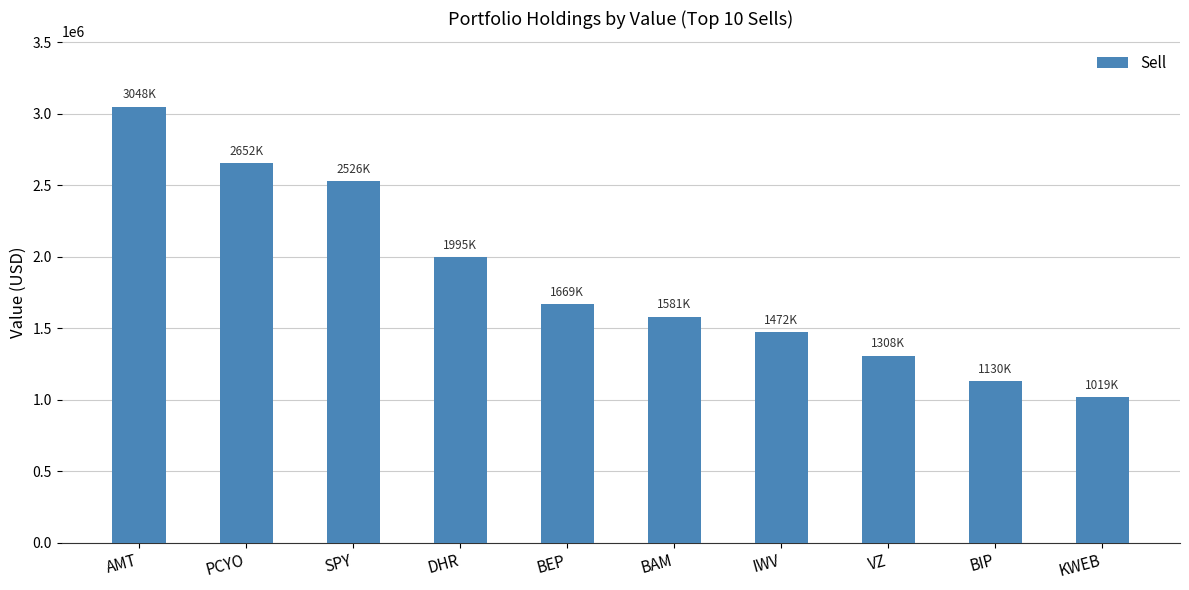

How many data points are less than 1669000?

5